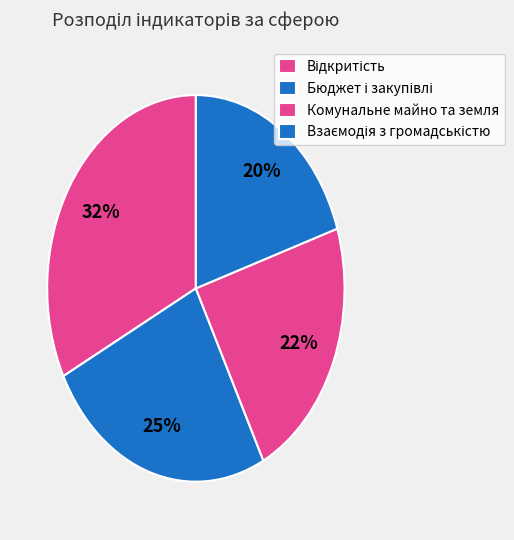

Is the sum of Взаємодія з громадськістю and Комунальне майно та земля greater than half?

No